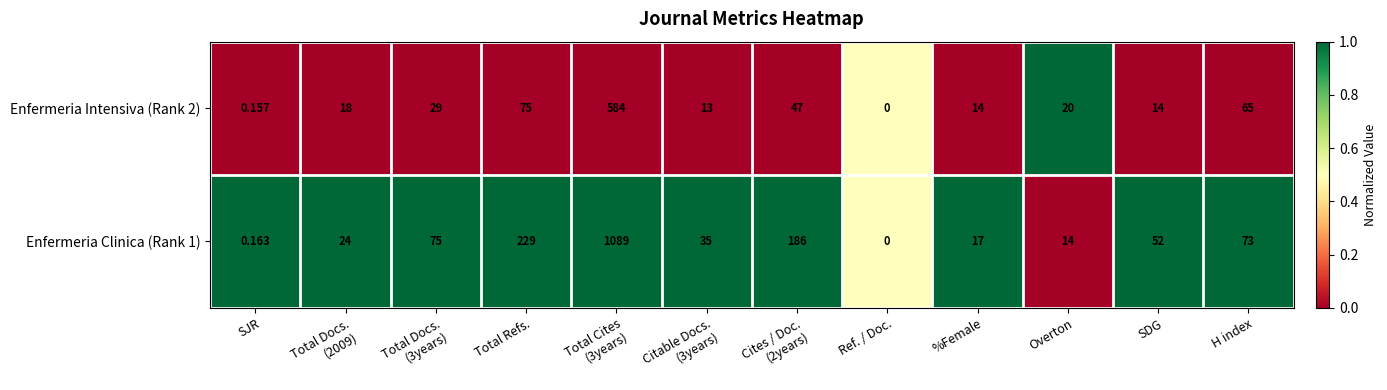

At which category does the chart reach its minimum across all series?

Ref. / Doc.